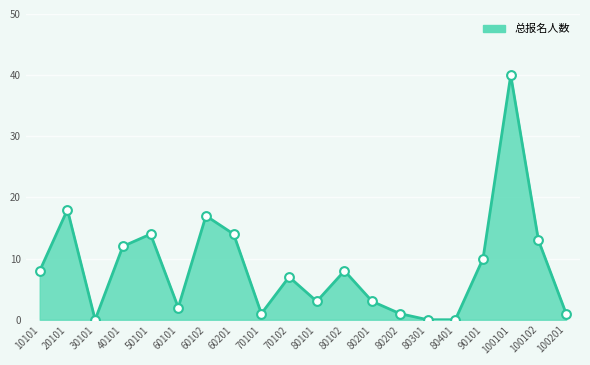

What is the change in value from 70101 to 90101?

+9